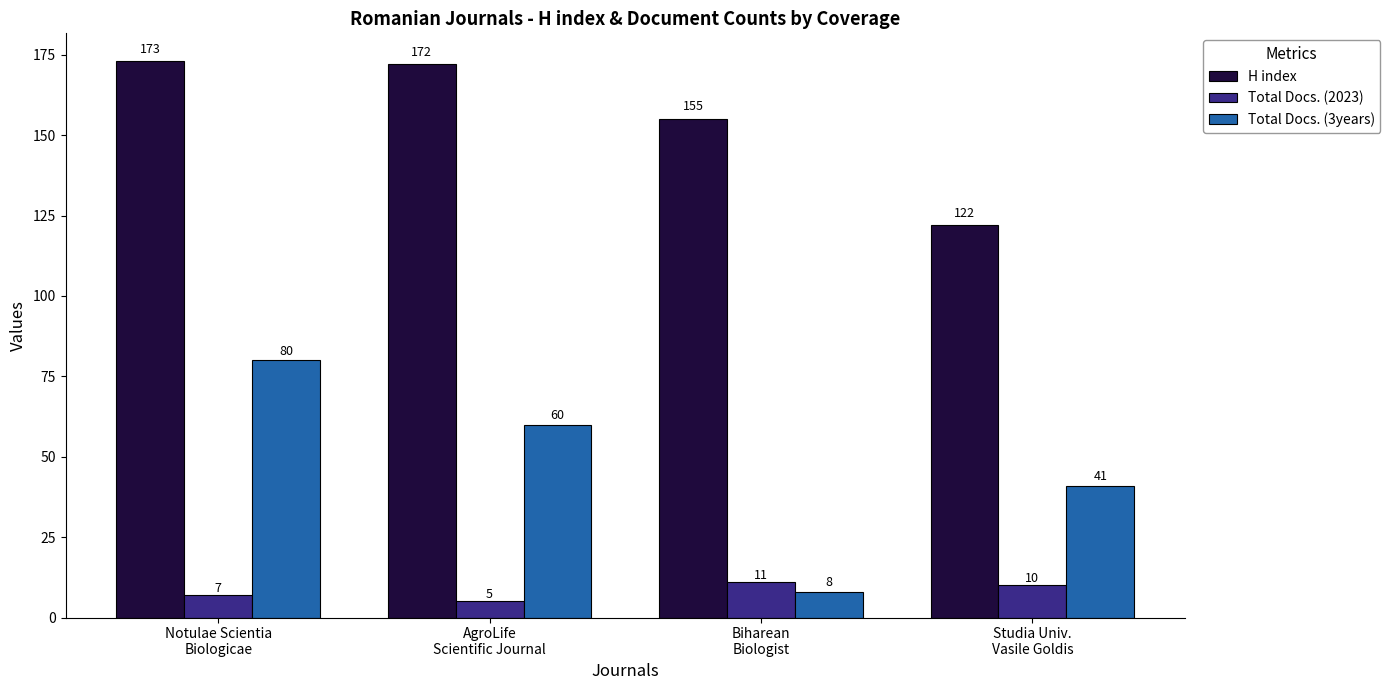

What is the minimum value shown in the chart?

5